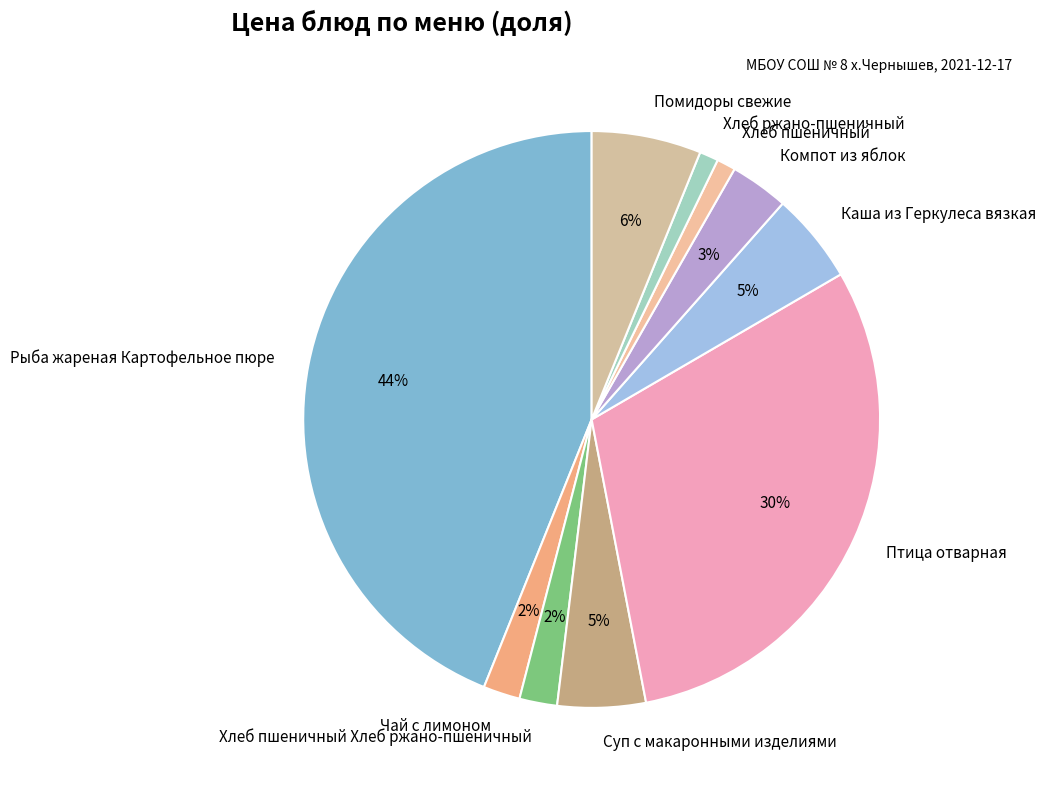

Between Каша из Геркулеса вязкая and Компот из яблок, which is larger?

Каша из Геркулеса вязкая